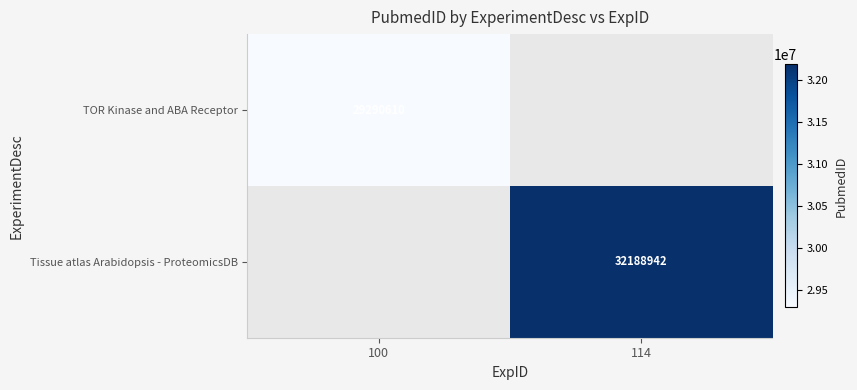

True or false: Tissue atlas Arabidopsis - ProteomicsDB has a value of 32188942 at 114.

True